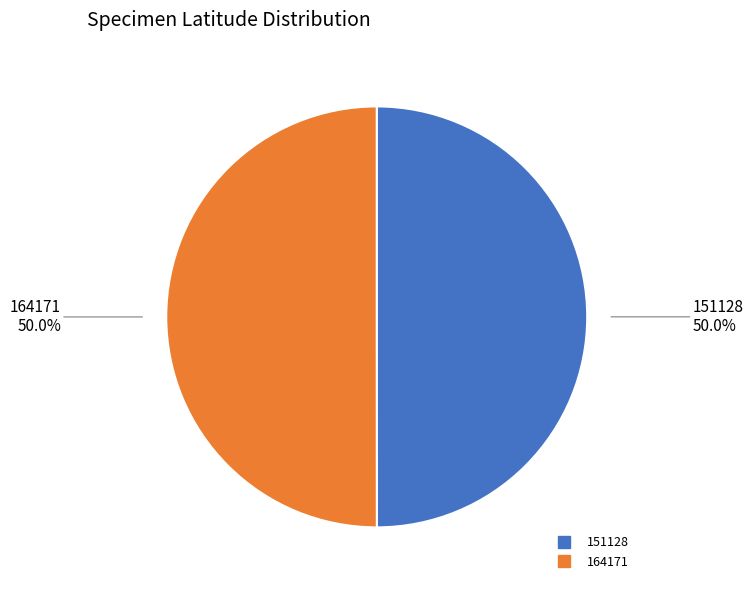

What percentage is NOT represented by 164171?

50.0%